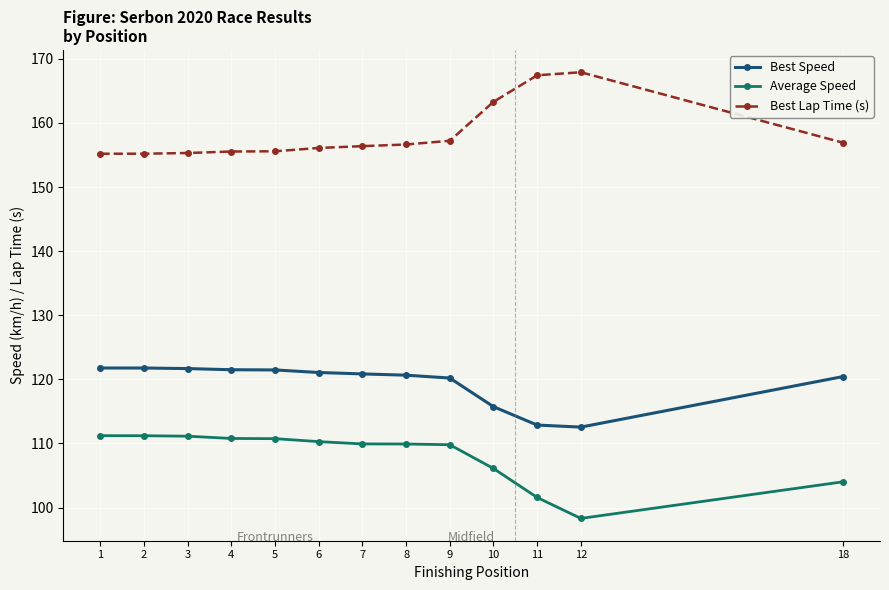

At 7, list the series in order from largest to smallest.

Best Lap Time (s), Best Speed, Average Speed